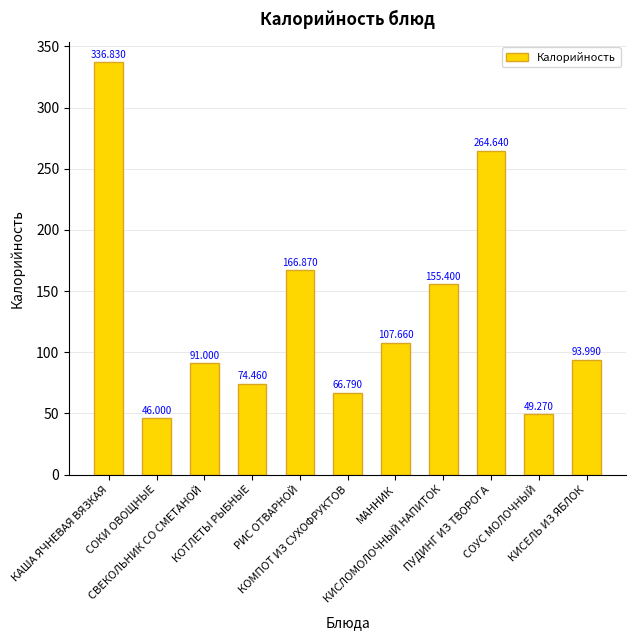

At which category does the chart reach its minimum across all series?

СОКИ ОВОЩНЫЕ